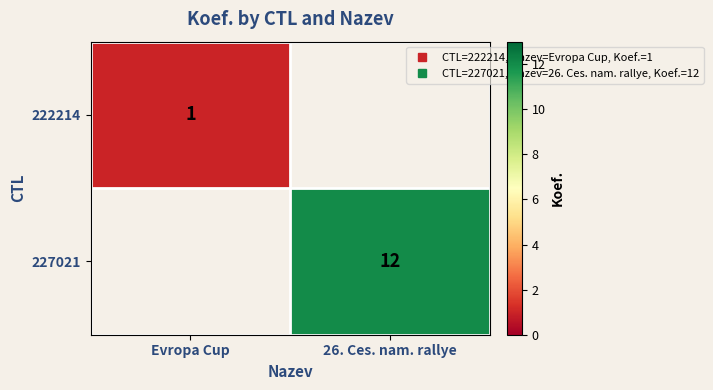

At how many categories does at least one series exceed 11?

1